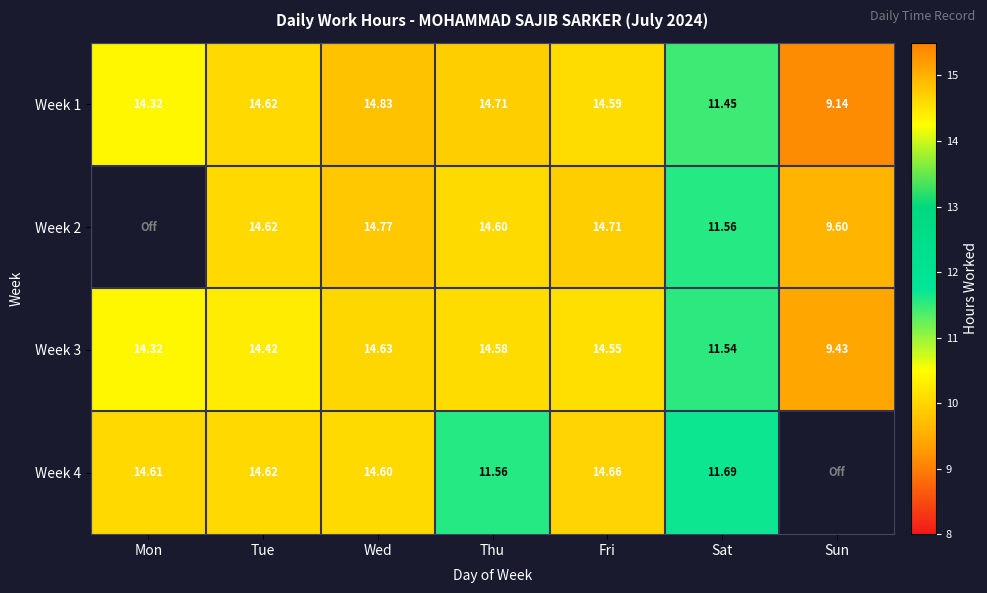

Which category has the lowest value in the Week 1 series?

Sun